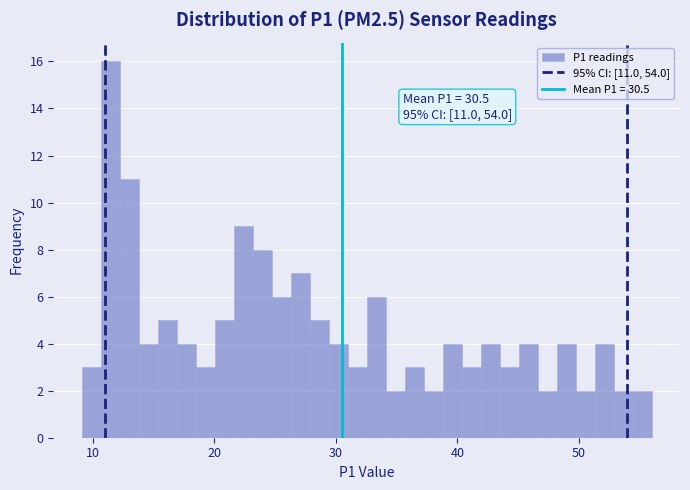

Read against the x-axis, roughly where is the centre of the tallest bar?

11